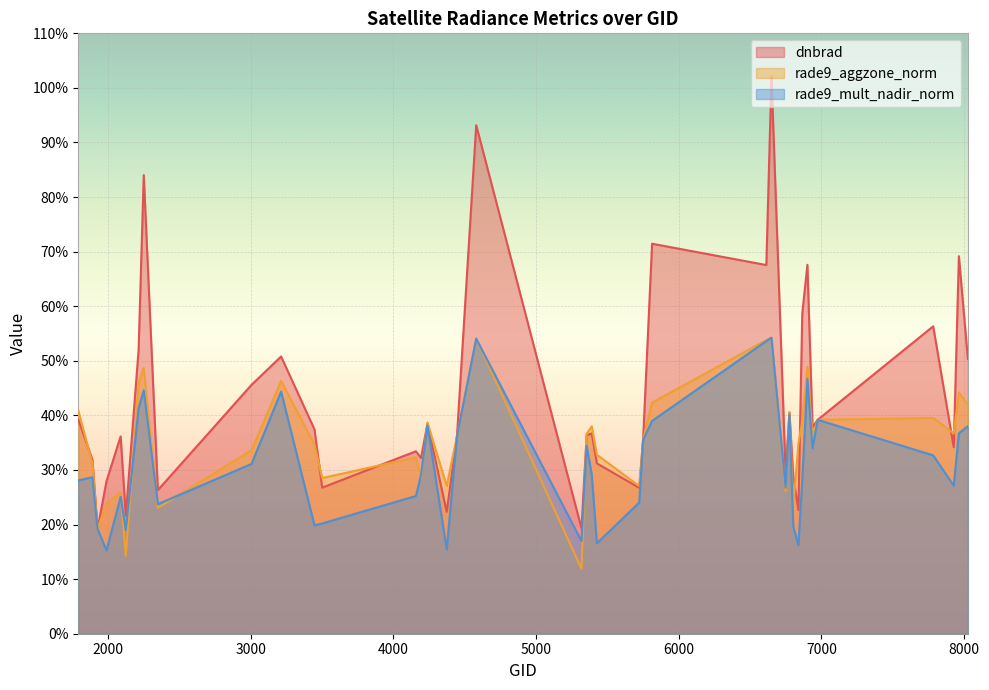

What is the sum of all rade9_aggzone_norm values?

14.2